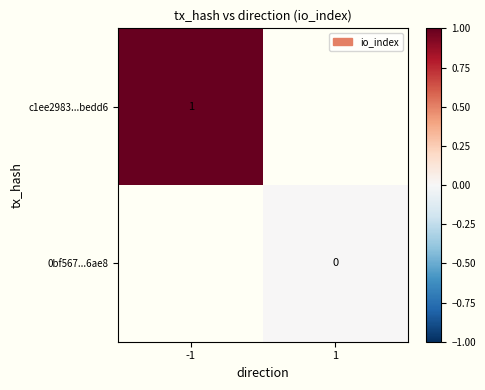

Which label corresponds to the largest value in the chart?

-1